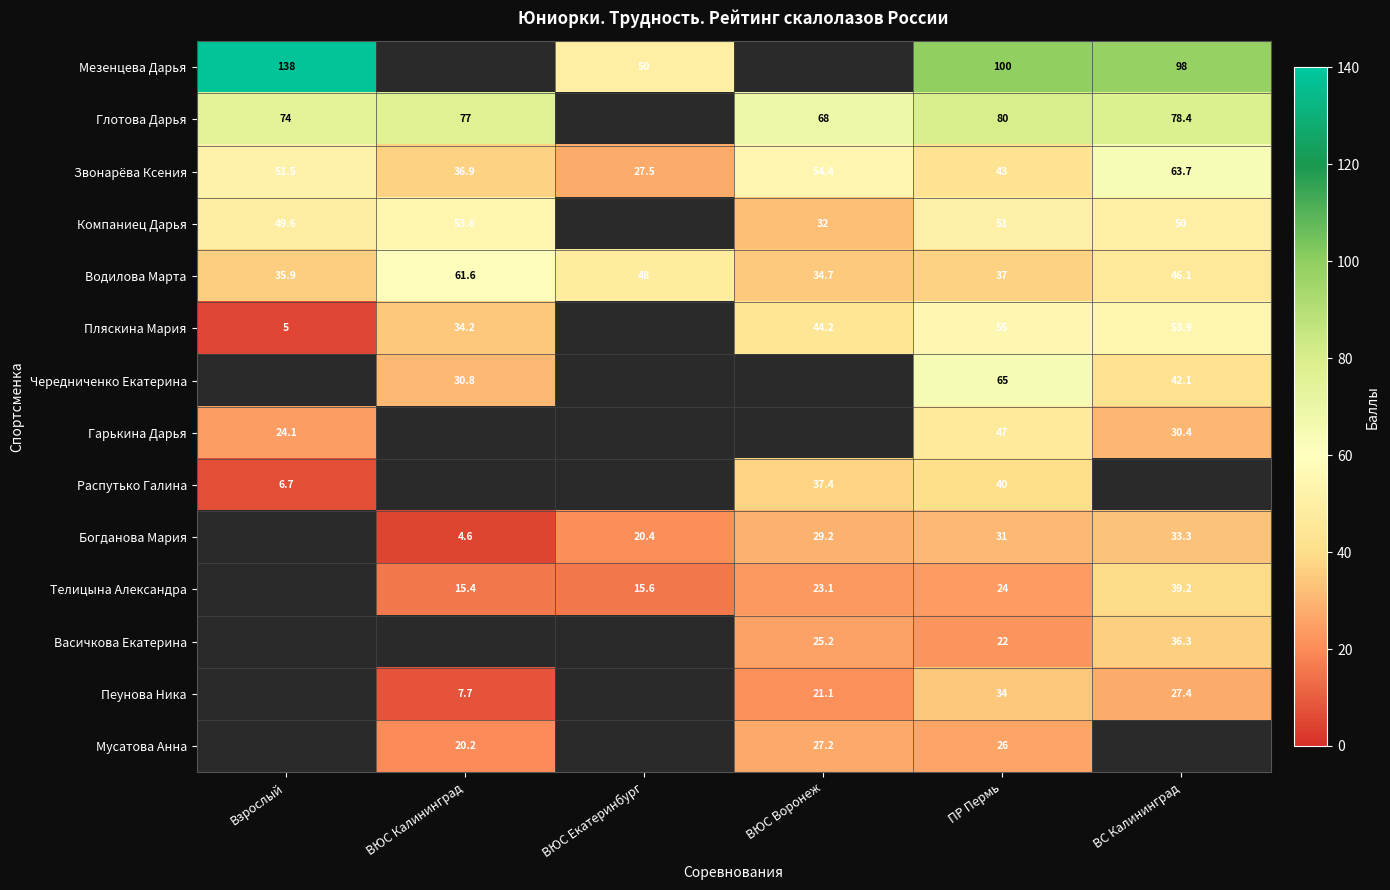

How many data points does each series have?

6